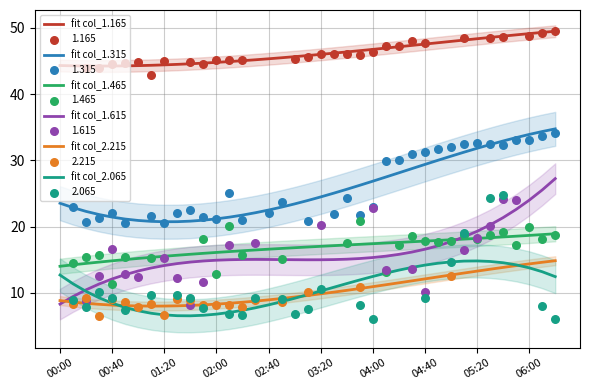

At how many categories does at least one series exceed 25?

39